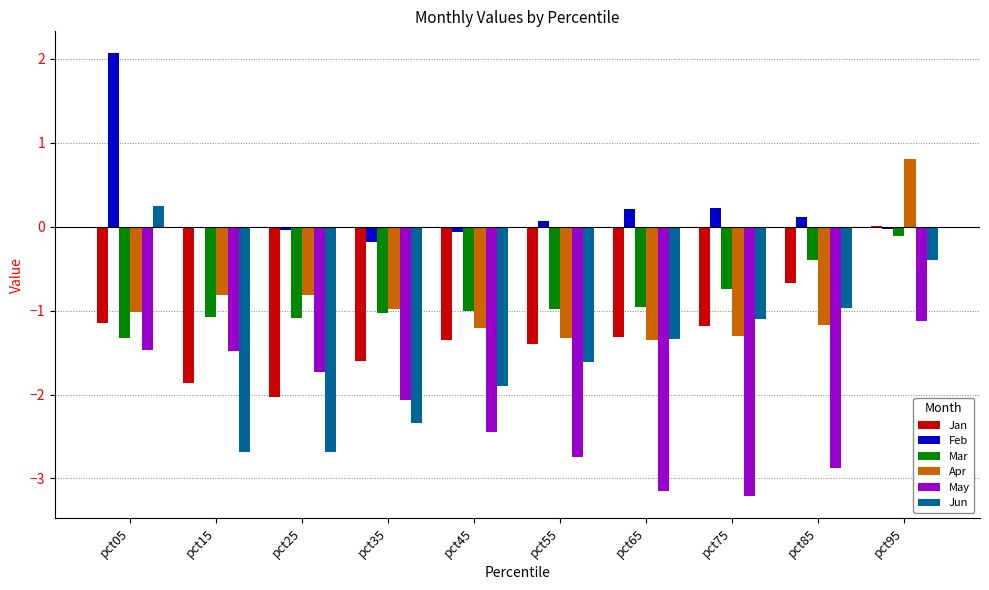

At which category is the sum across all series the highest?

pct95